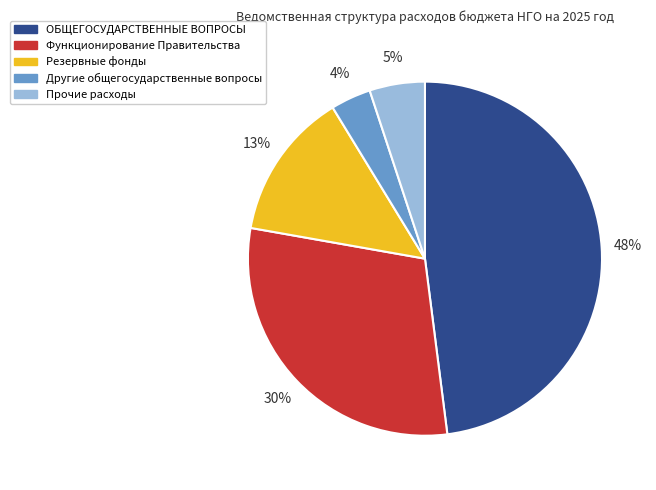

Is the sum of Резервные фонды and Другие общегосударственные вопросы greater than half?

No